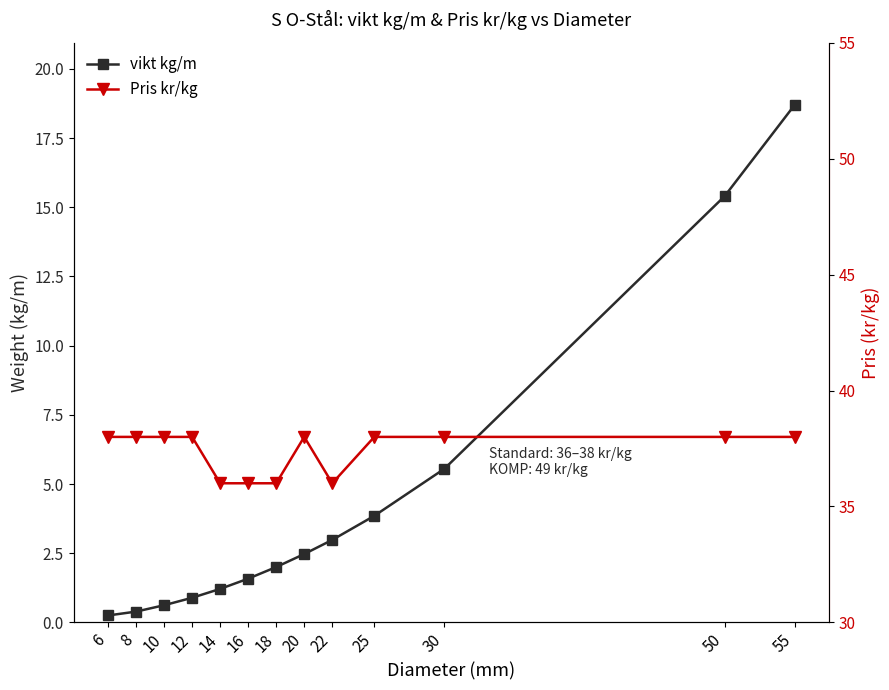

What is the average value of the vikt kg/m series?

4.3